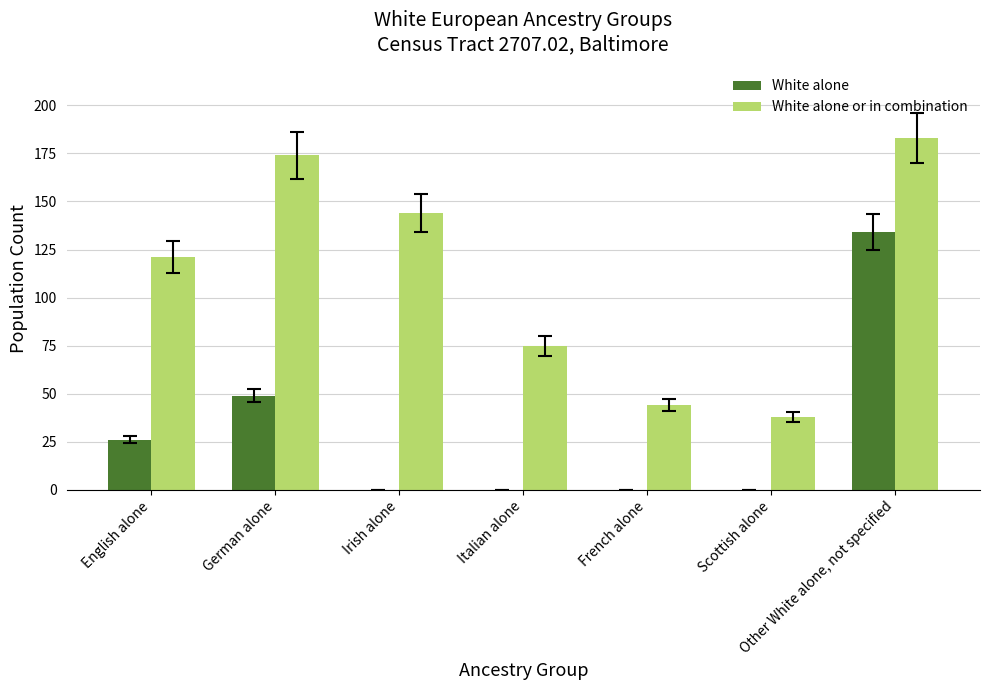

Is the value of White alone or in combination at German alone greater than the value of White alone at French alone?

Yes